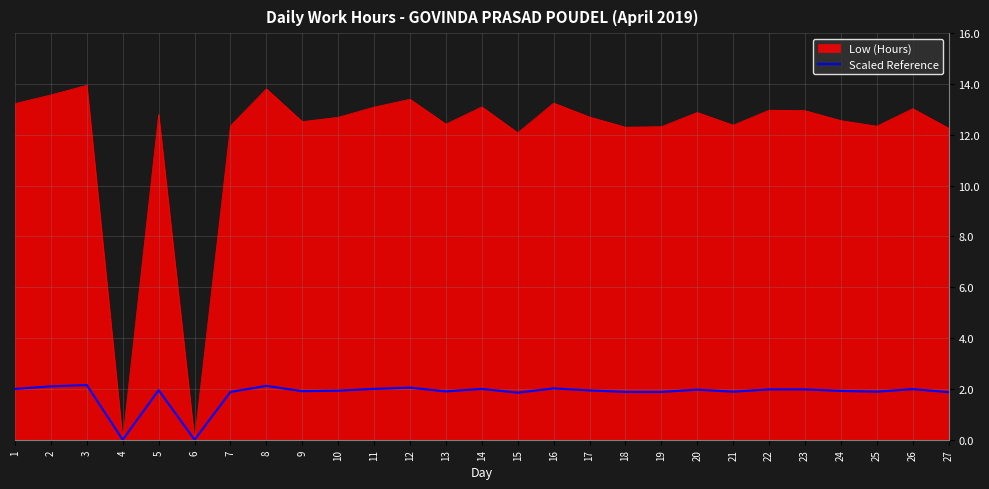

Which series has the largest range (max minus min)?

Low (Hours)